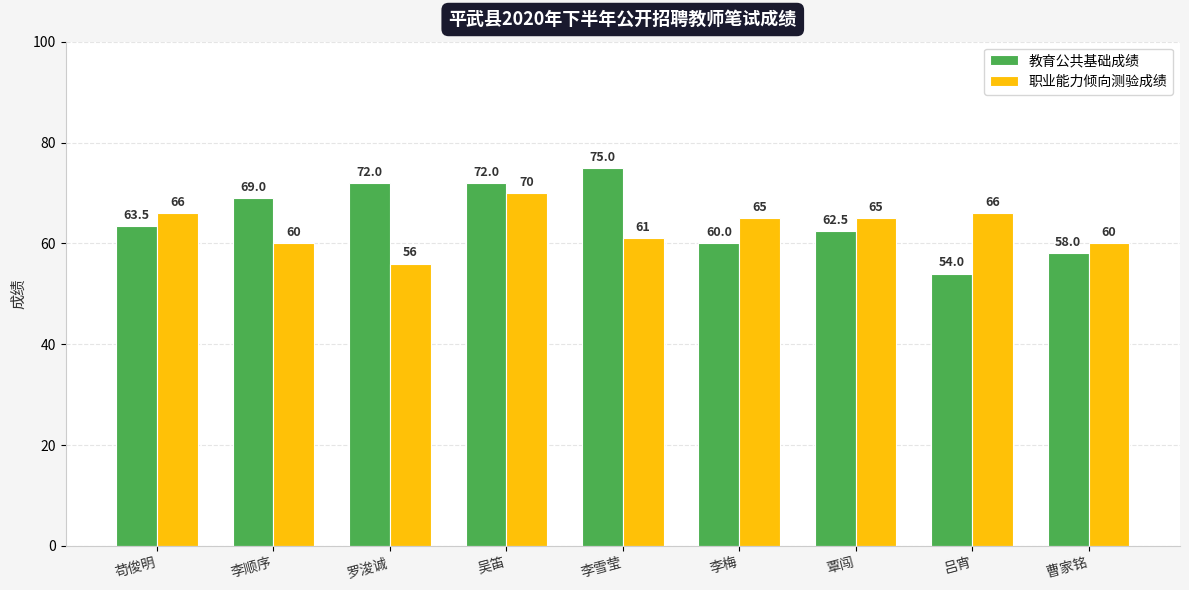

At which category is the sum across all series the highest?

吴笛